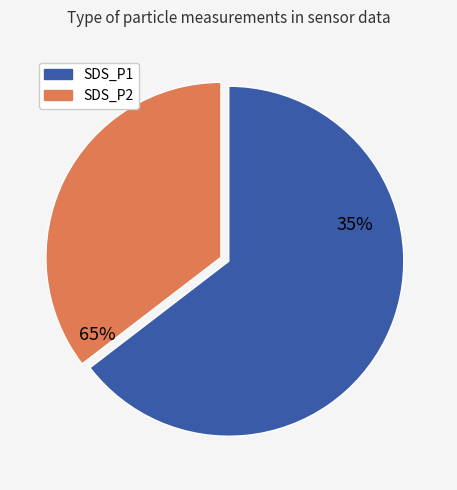

Rank the series by their average value, from highest to lowest.

SDS_P1, SDS_P2